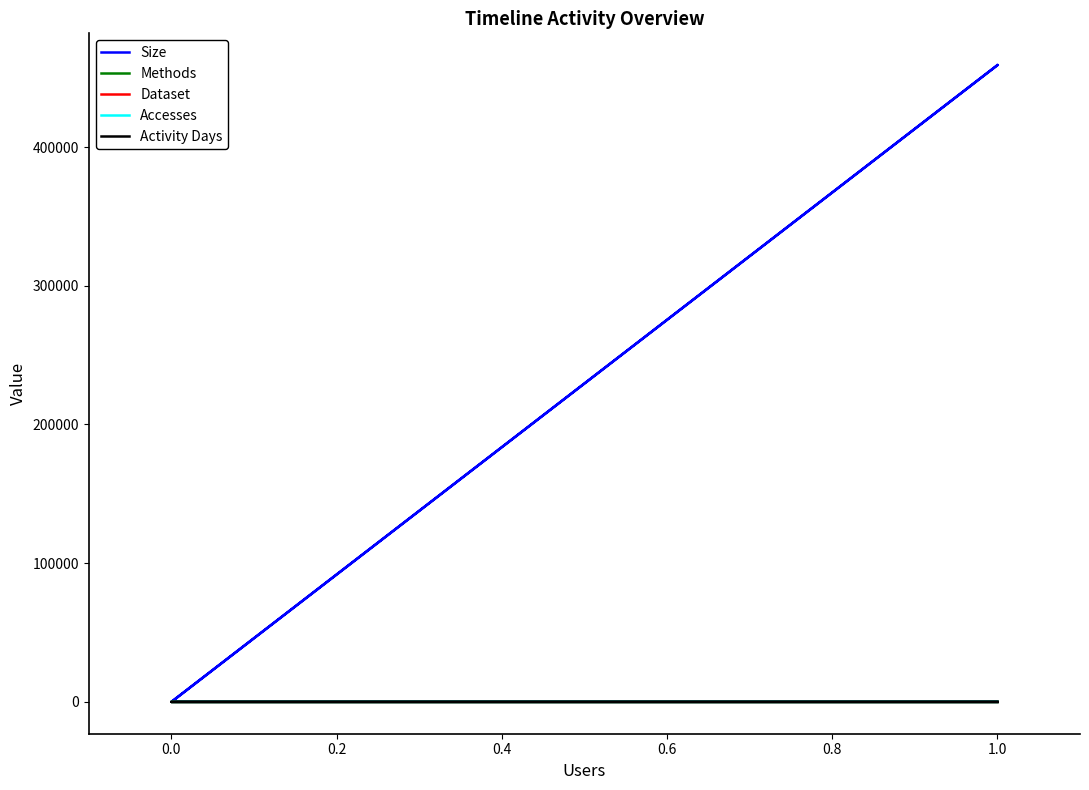

True or false: Methods has a value of 1 at 1.0.

True